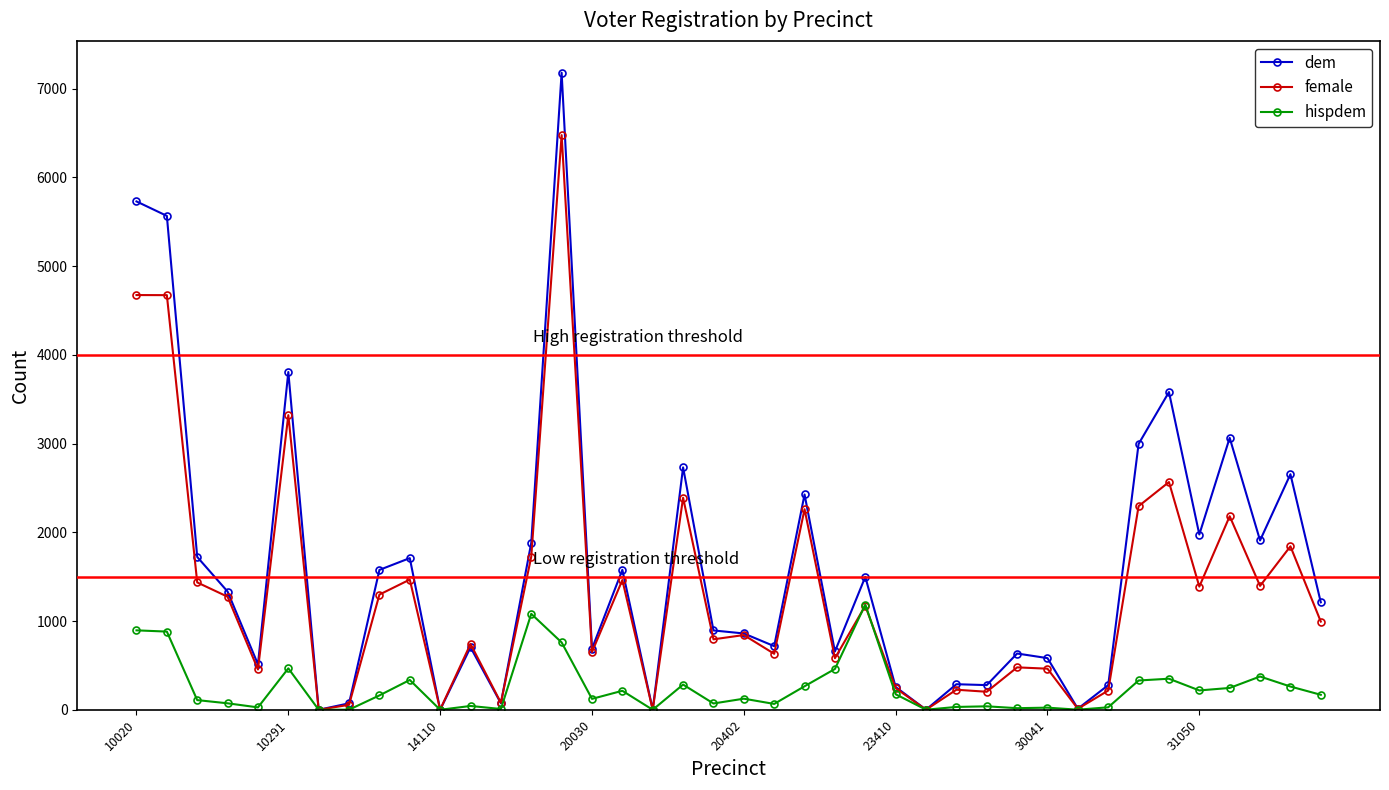

Which series has the widest spread of values?

dem